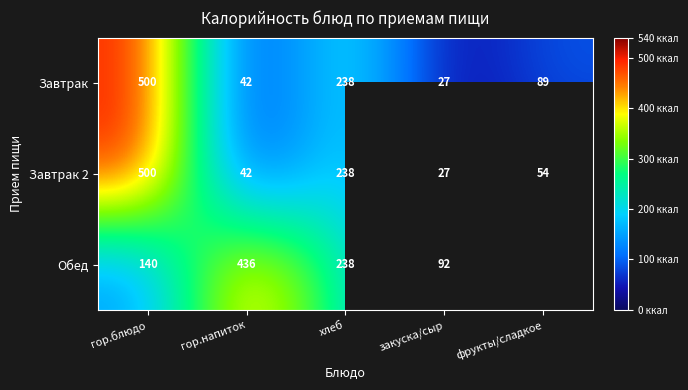

True or false: Завтрак has a value of 57.3 at гор.напиток.

False